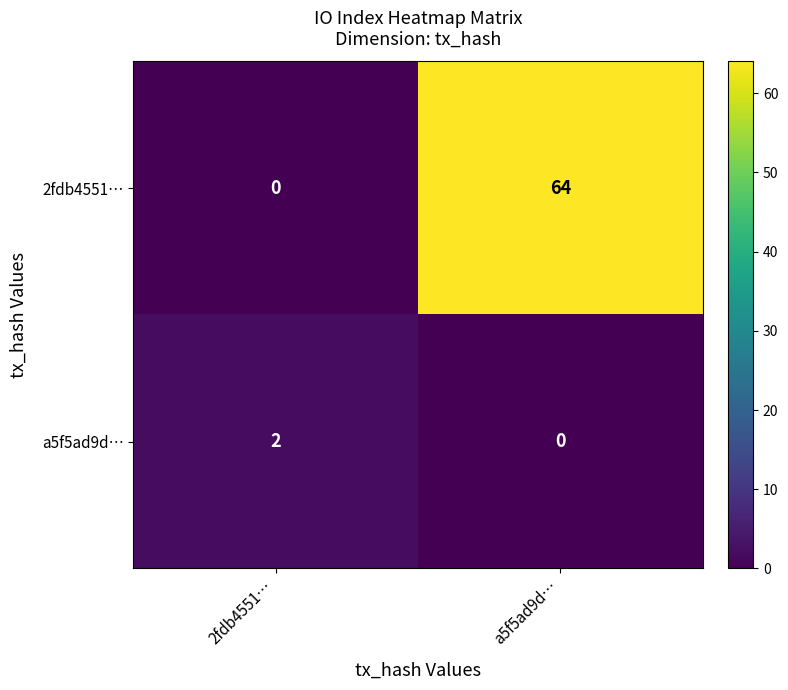

Which label corresponds to the largest value in the chart?

a5f5ad9d…